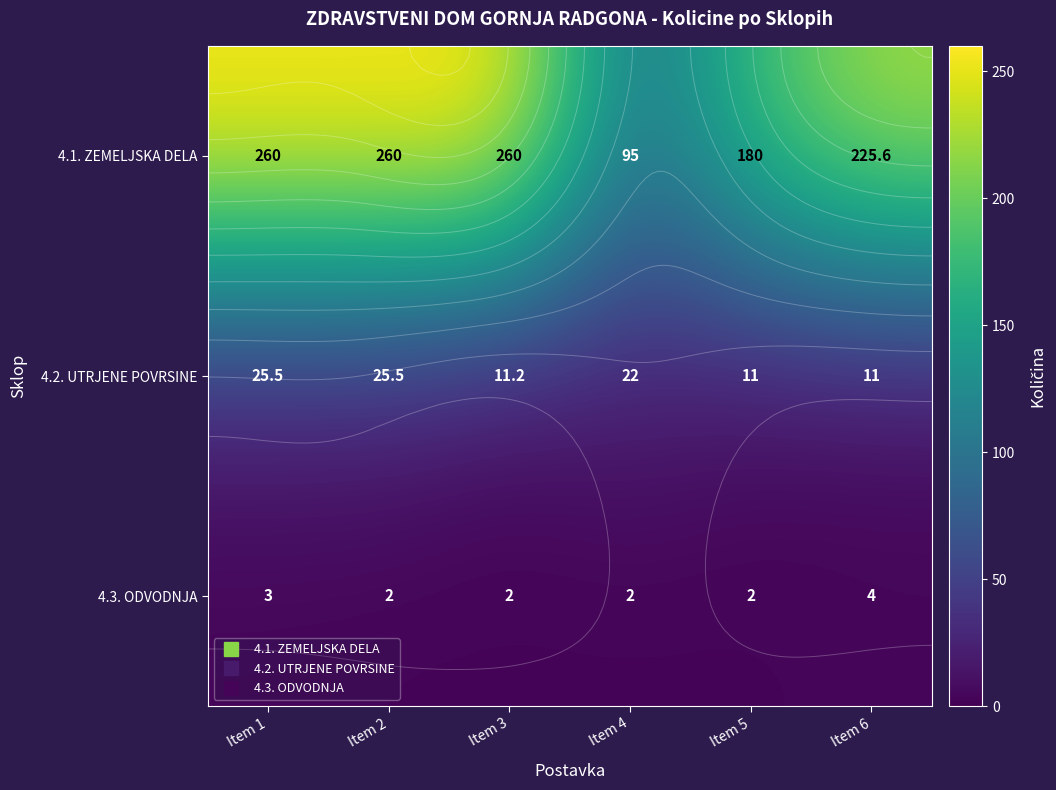

Which series has the widest spread of values?

4.1. ZEMELJSKA DELA